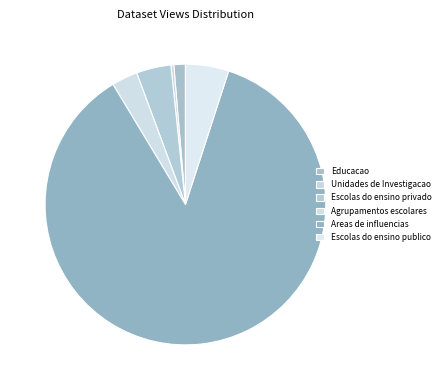

Rank the categories by value from highest to lowest.

Areas de influencias, Escolas do ensino publico, Escolas do ensino privado, Agrupamentos escolares, Educacao, Unidades de Investigacao